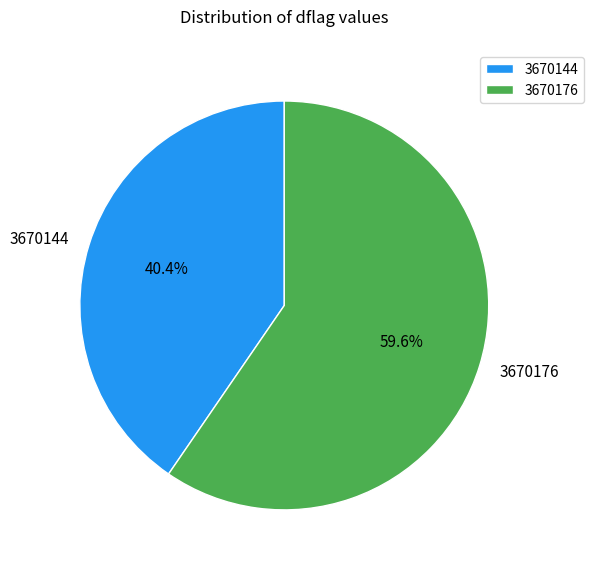

True or false: 3670144 accounts for 56% of the total.

False